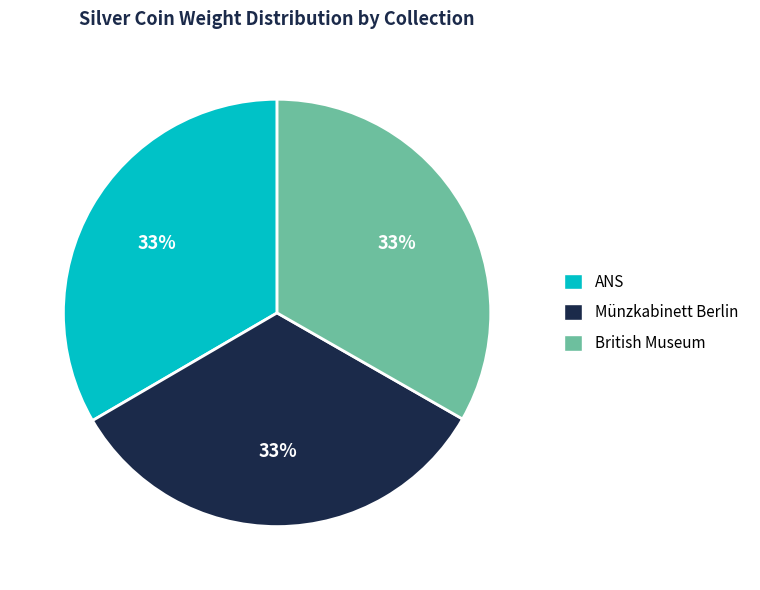

Is there any slice that represents more than half of the pie?

No